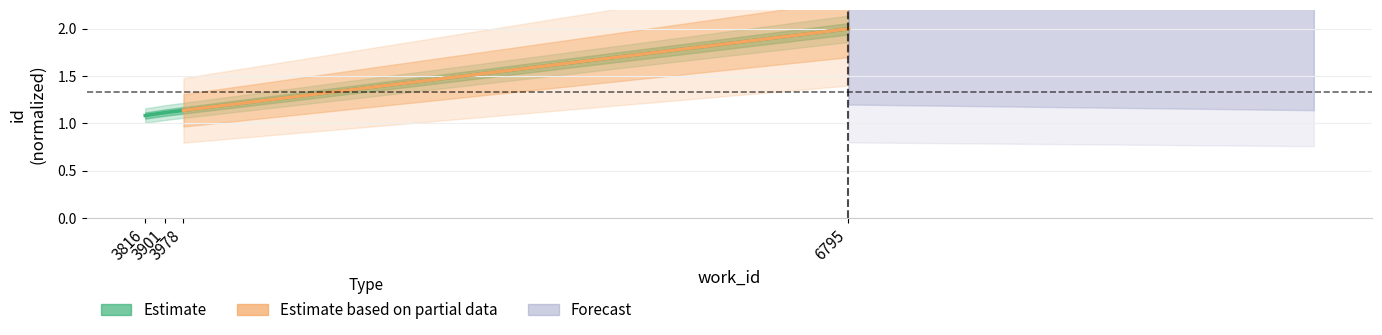

What is the maximum value shown in the chart?

2.0